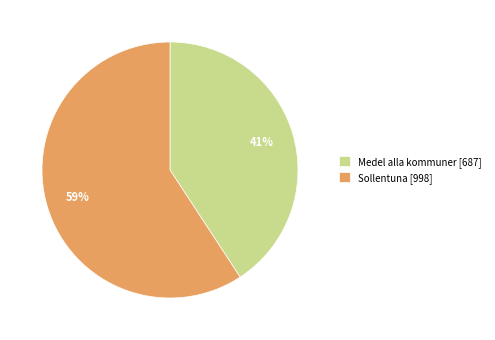

How many slices are in this pie chart?

2